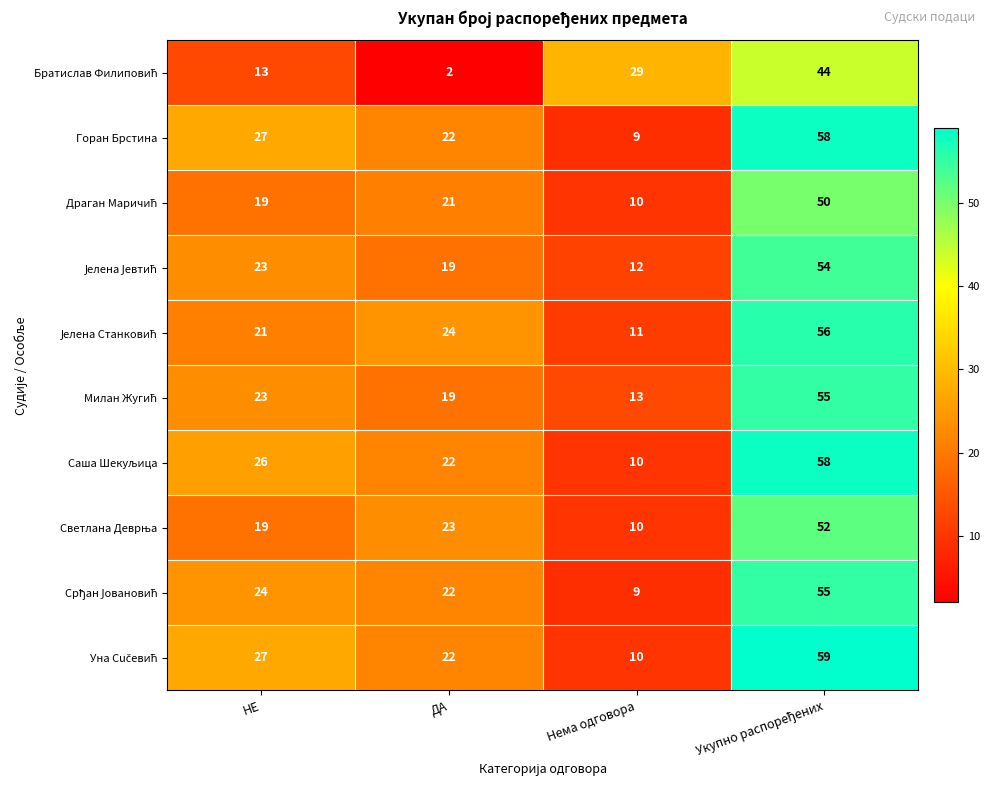

Count the number of categories in the chart.

4